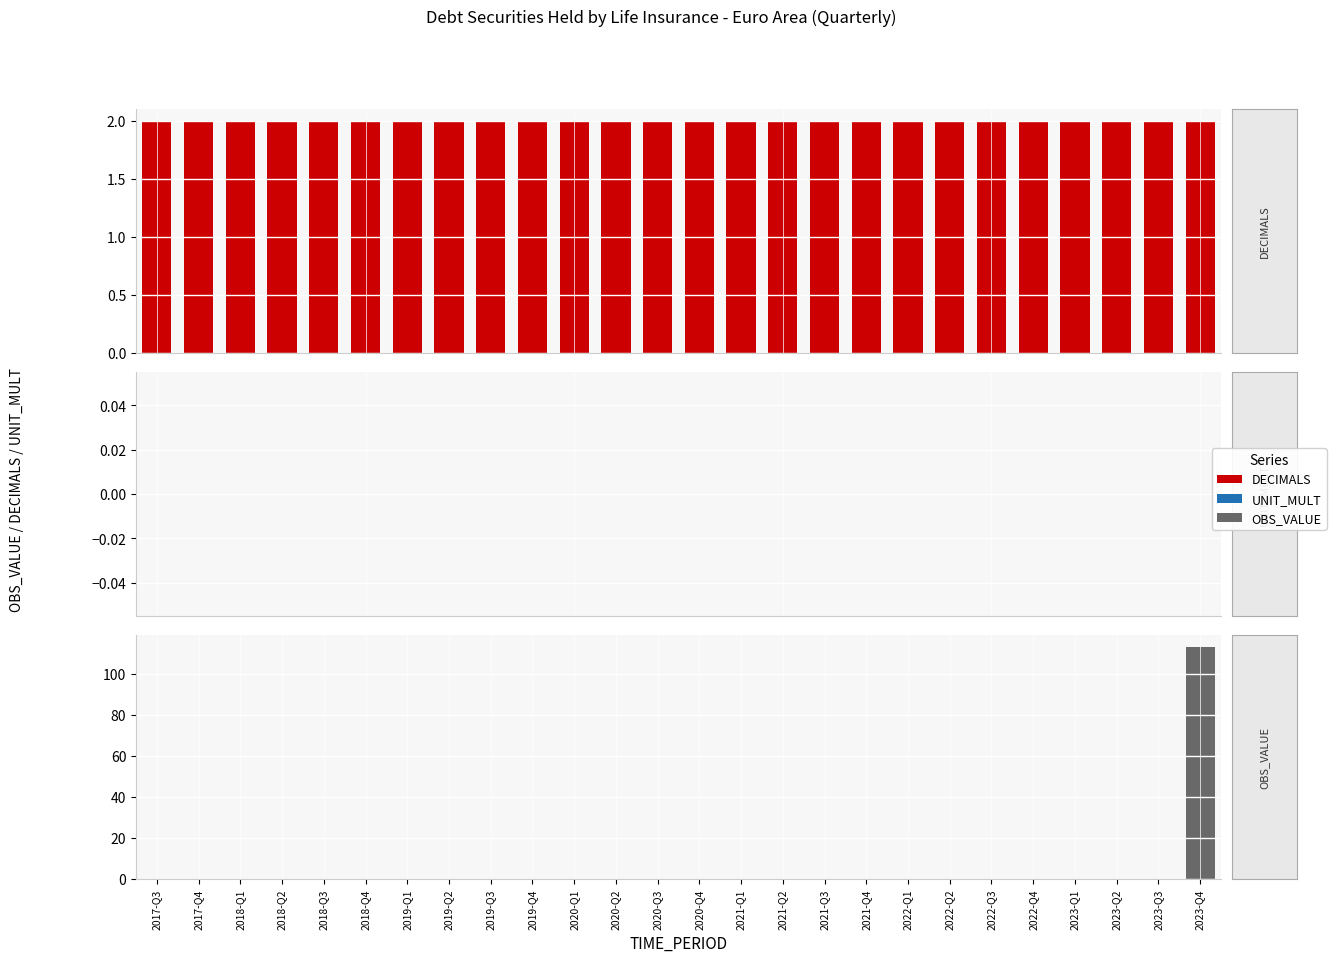

Does the chart contain stacked bars?

No